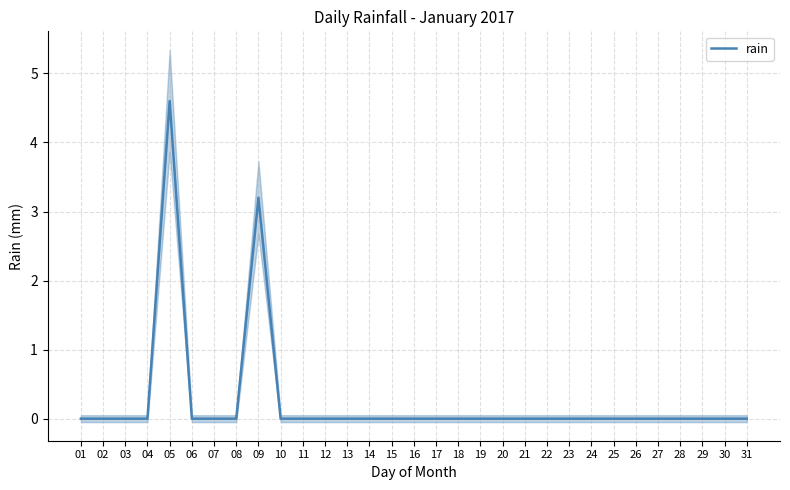

Is it true that the value at 04 is 2.7?

False